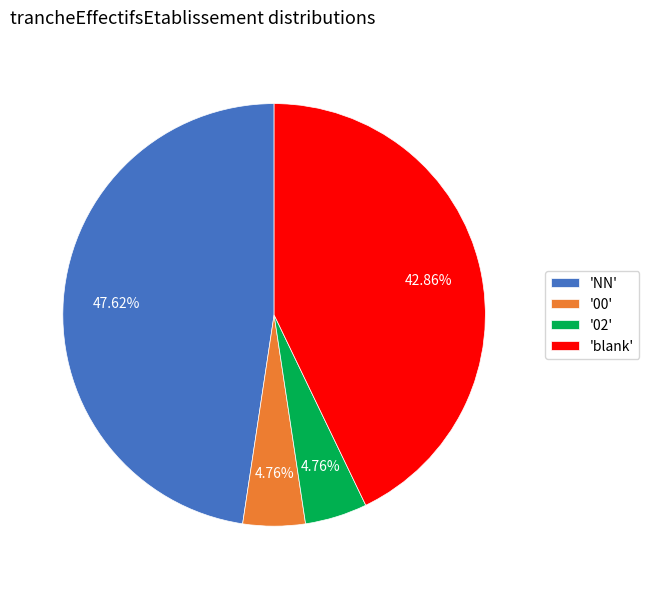

Does any single category account for the majority?

No